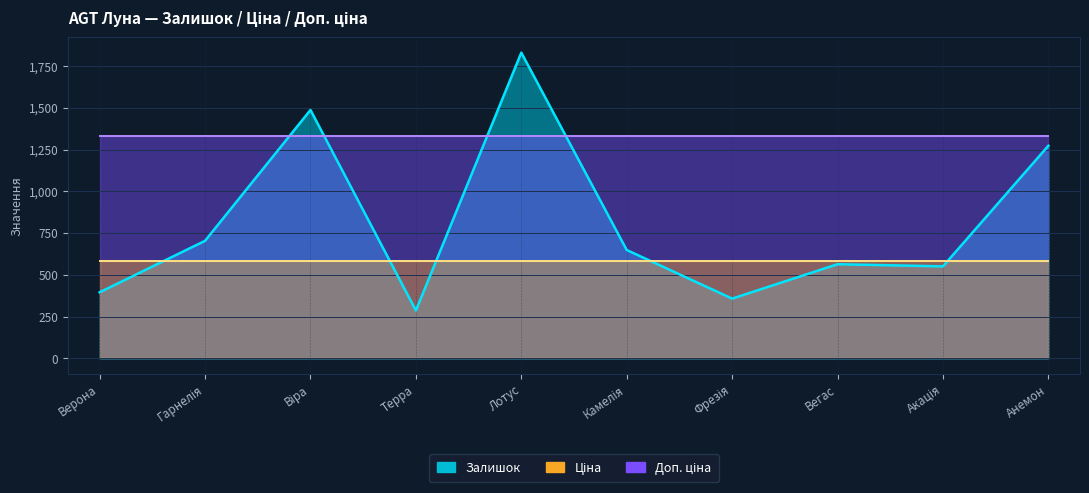

Rank the series by their maximum value, from highest to lowest.

Залишок, Доп. ціна, Ціна